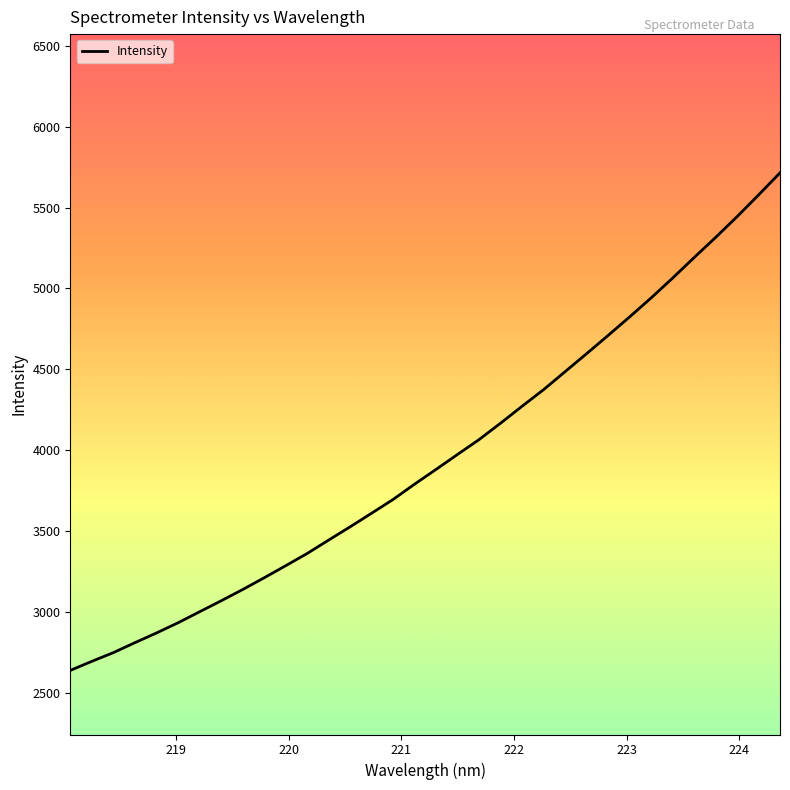

What is the sum of all values?

134454.2